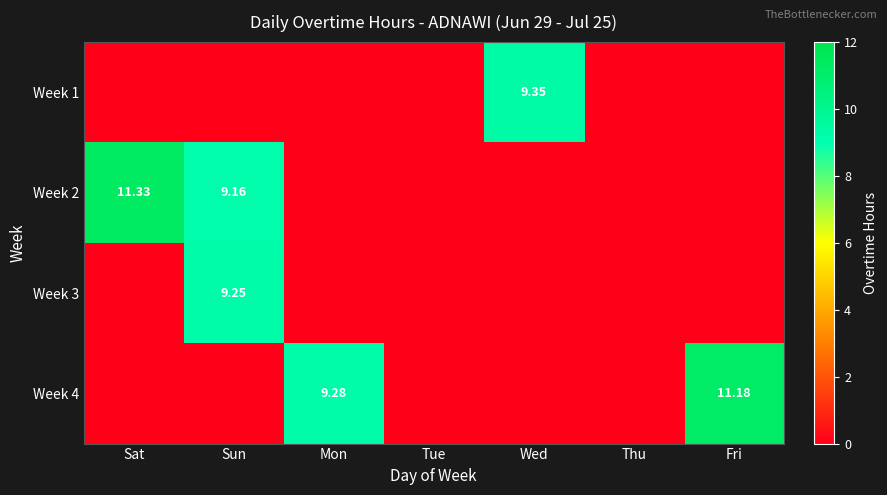

Rank the series at Sun from lowest to highest value.

Week 1, Week 4, Week 2, Week 3